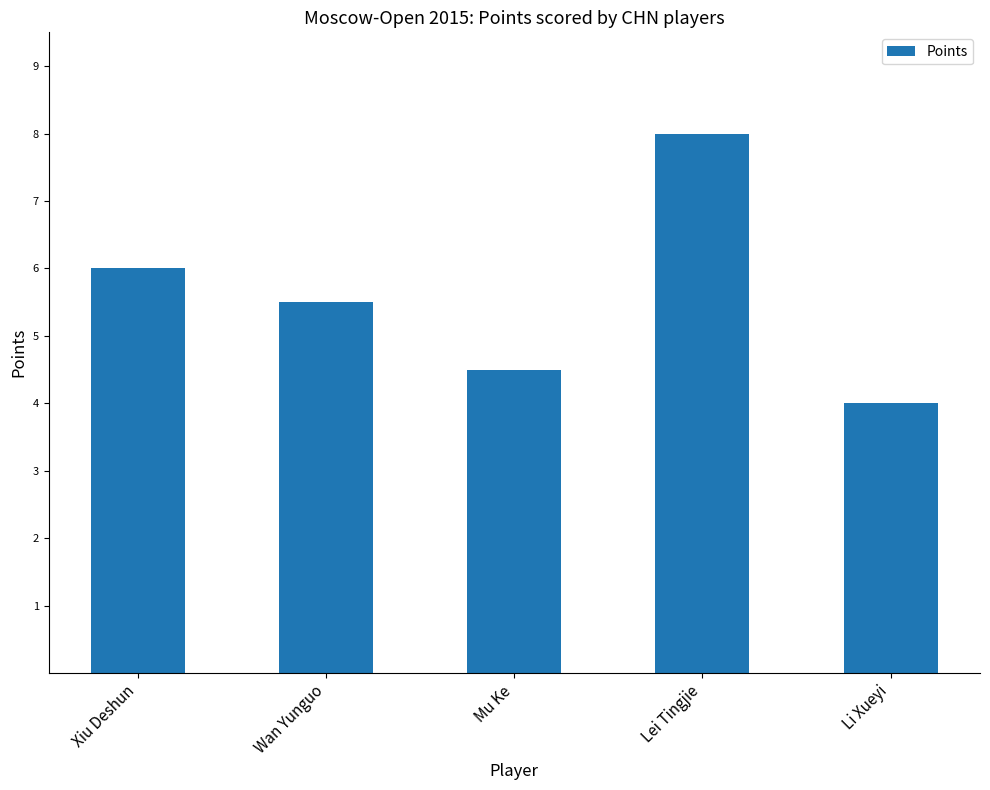

Which category has the highest value across all series?

Lei Tingjie